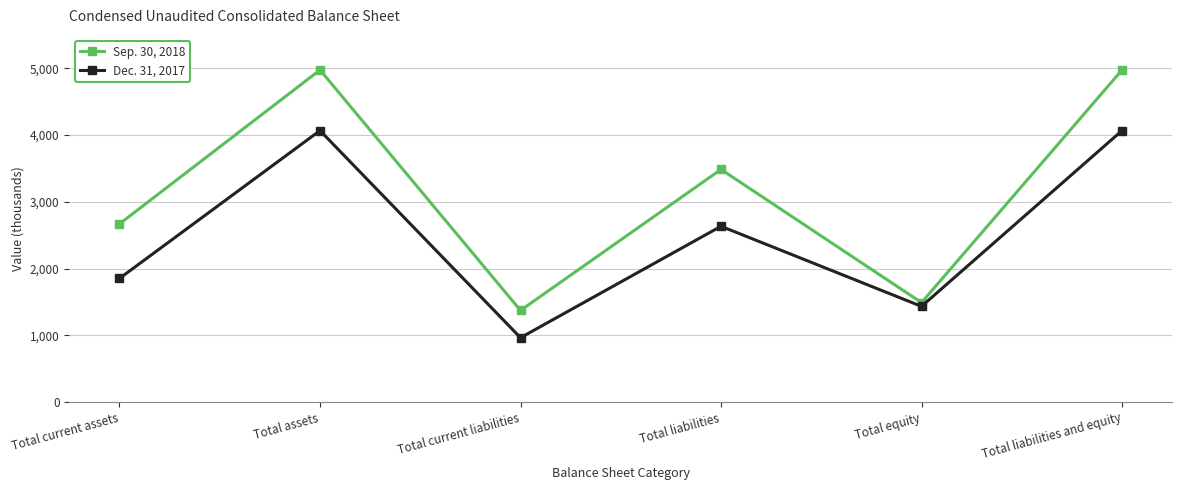

Which category has the highest value in the Dec. 31, 2017 series?

Total assets